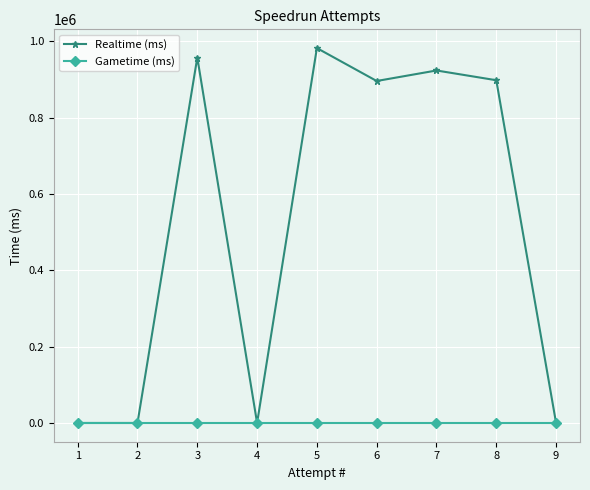

True or false: Realtime (ms) and Gametime (ms) intersect in this chart.

False